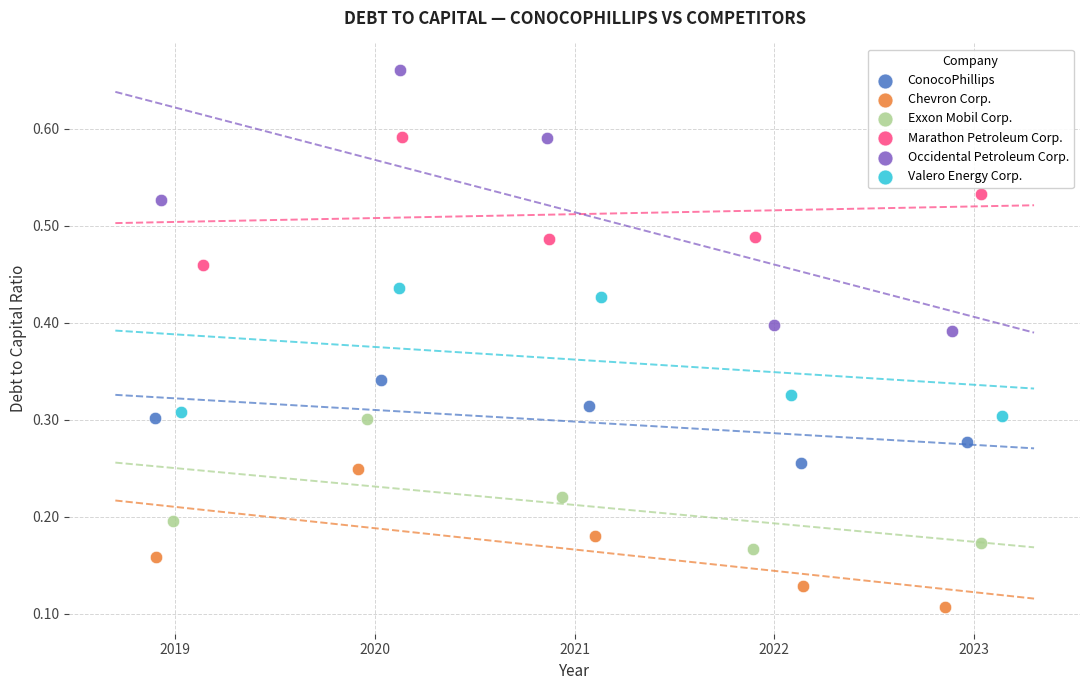

Which series contains the lowest Y value?

Chevron Corp.